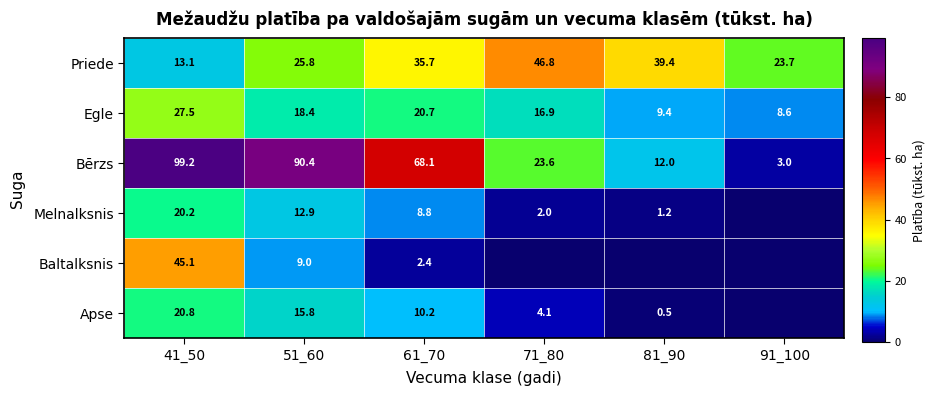

What is the difference between the maximum and minimum values in the Priede series?

33.7